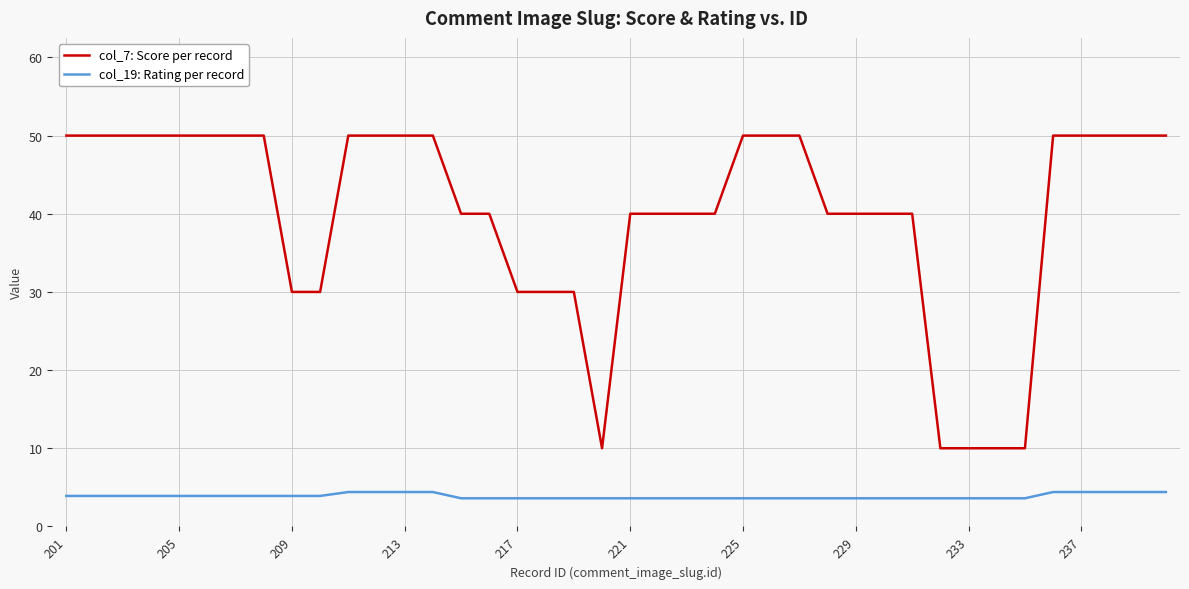

List the series in order of their peak value, lowest first.

col_19: Rating per record, col_7: Score per record